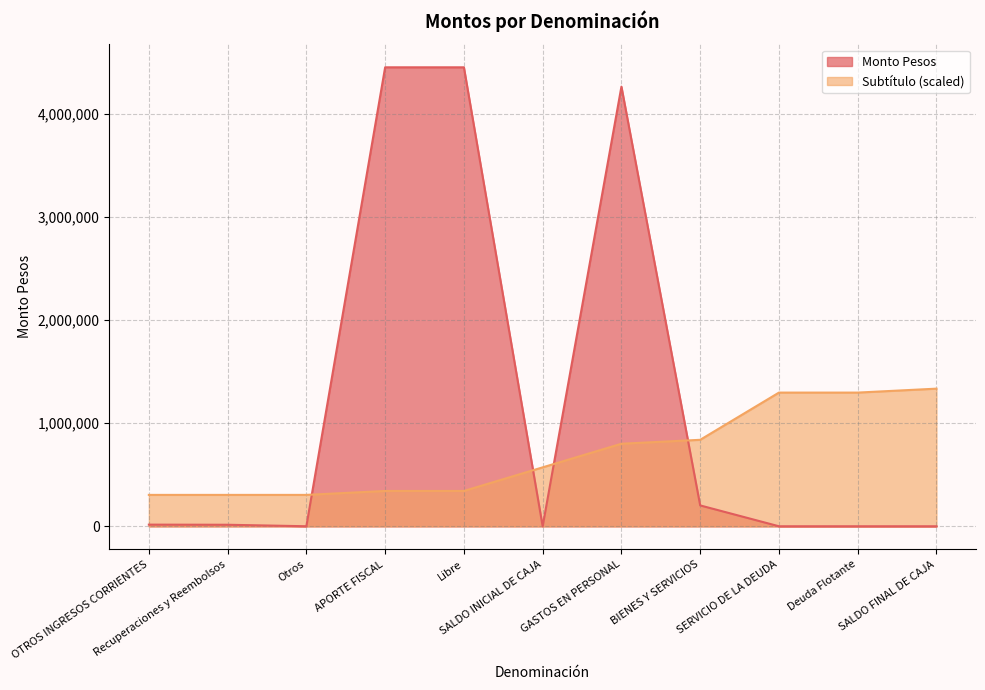

What is the minimum value for Subtítulo?

305265.1